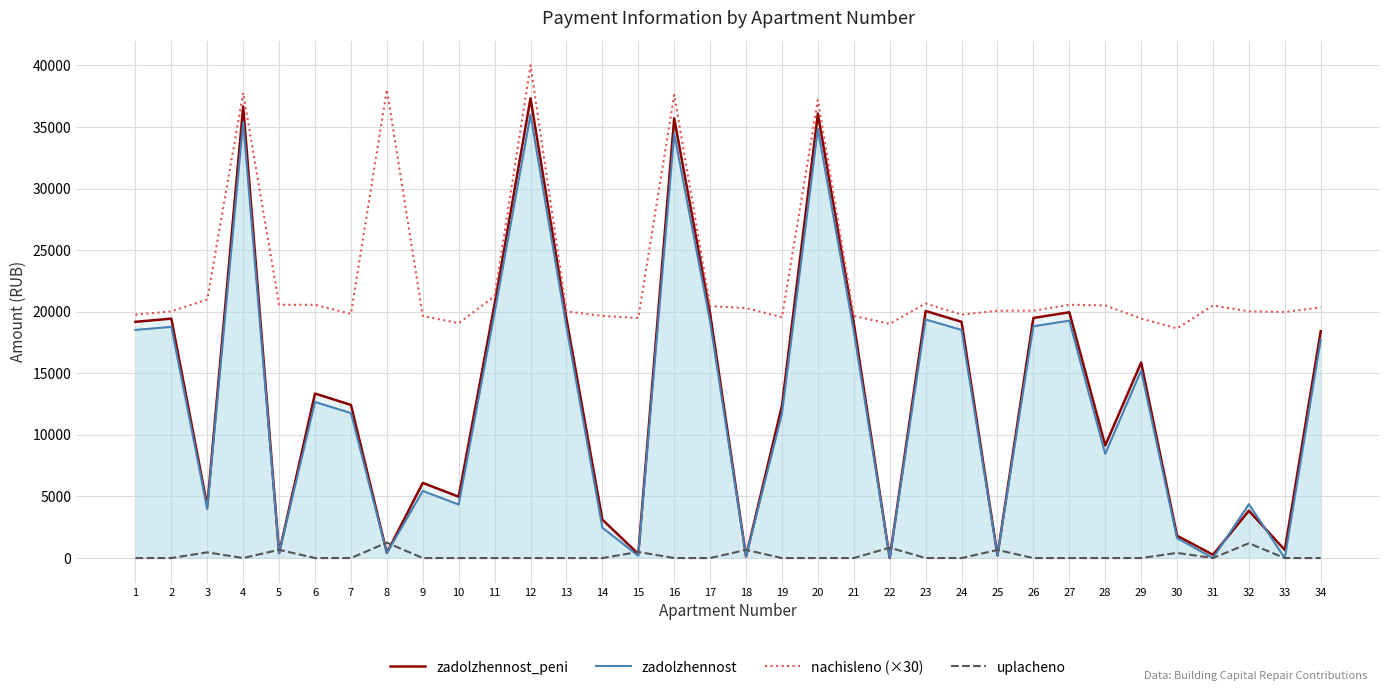

Where does the zadolzhennost_peni series first go above 13359?

1